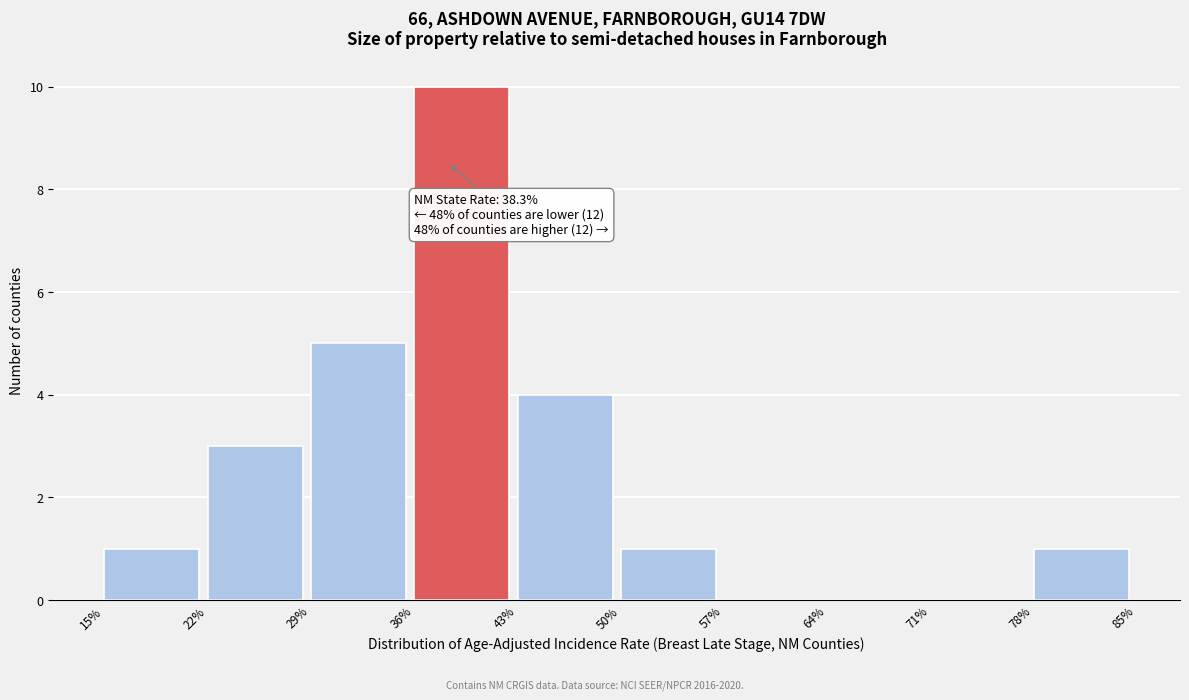

Over which range of the x-axis is the bar tallest?

36% to 43%